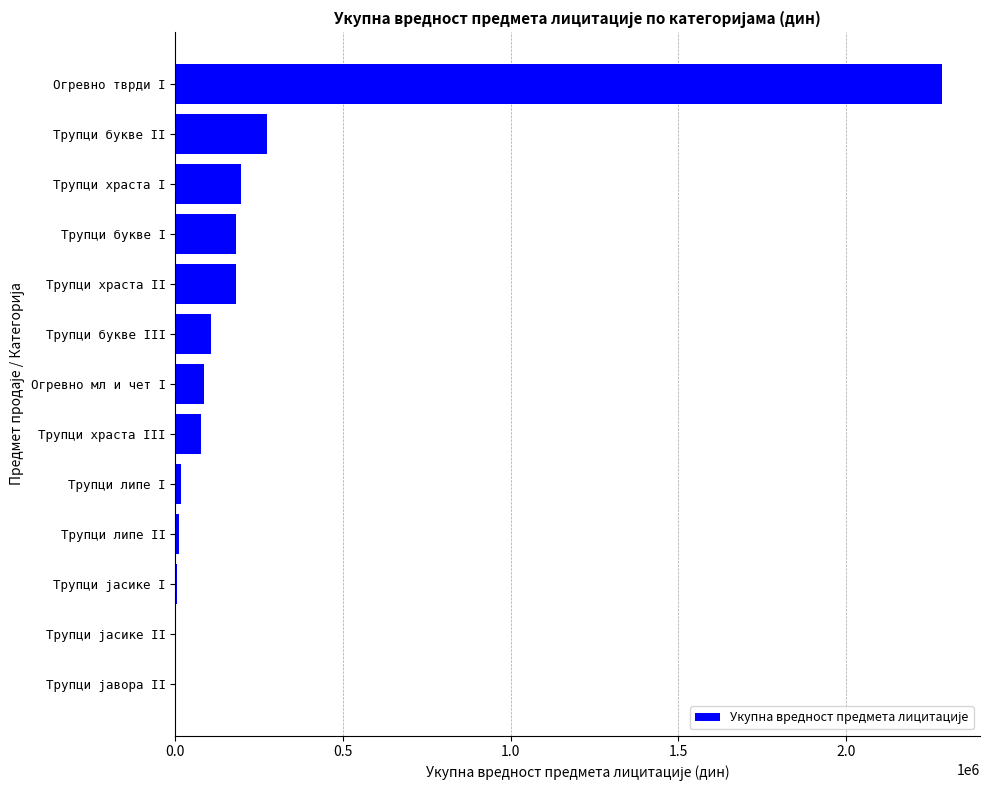

Which has a higher value, Трупци букве III or Трупци букве I?

Трупци букве I